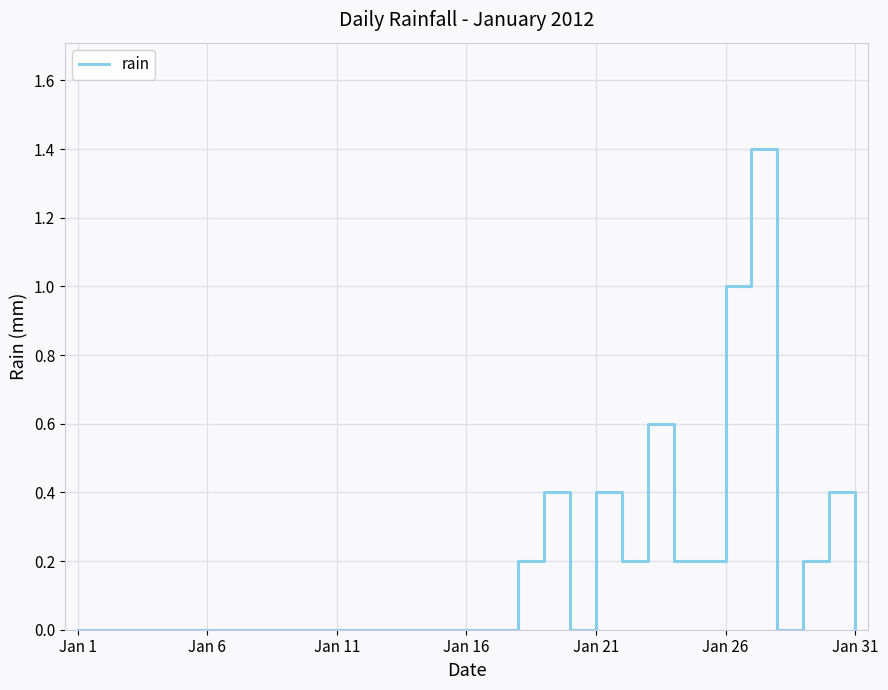

What is the difference between the maximum and minimum values?

1.4